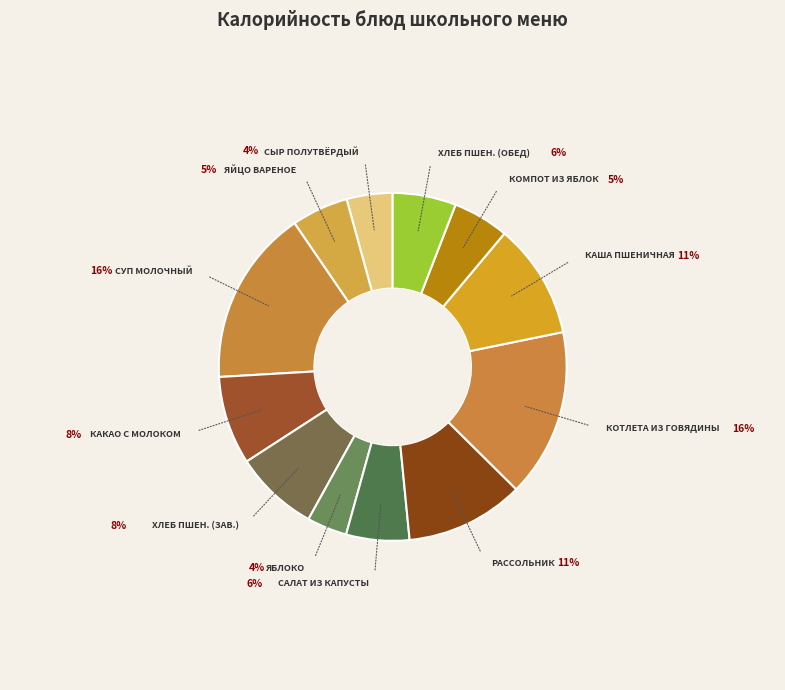

Is it true that КАША ПШЕНИЧНАЯ is 11% of the pie?

True